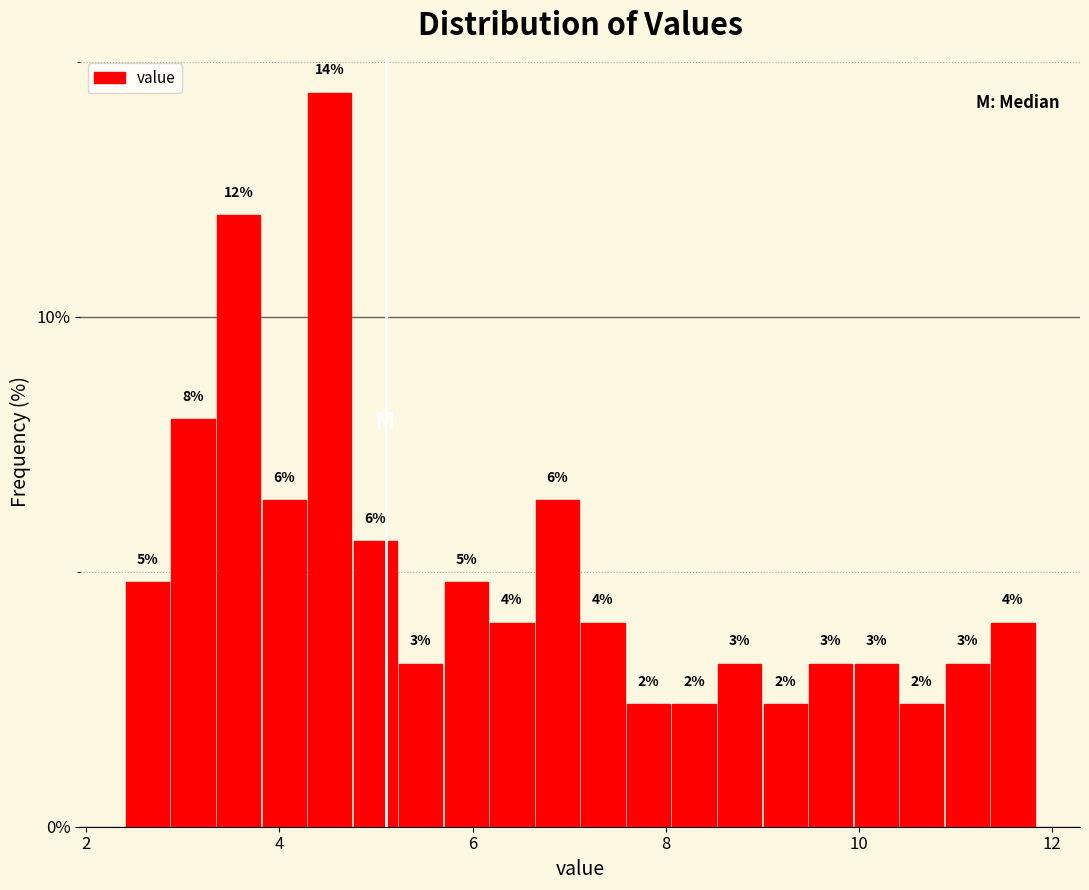

Around what value on the x-axis is the tallest bar? Give the approximate position of its centre, as read against the axis.

4.6